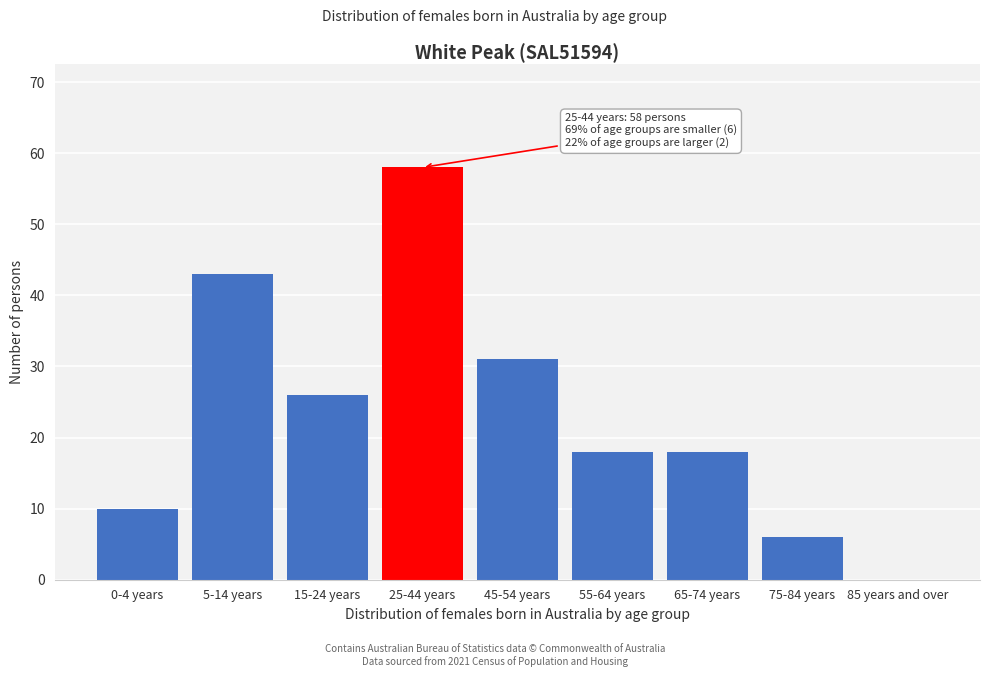

Reading right to left, what are all the values shown in this chart?

85 years and over=0	75-84 years=6	65-74 years=18	55-64 years=18	45-54 years=31	25-44 years=58	15-24 years=26	5-14 years=43	0-4 years=10